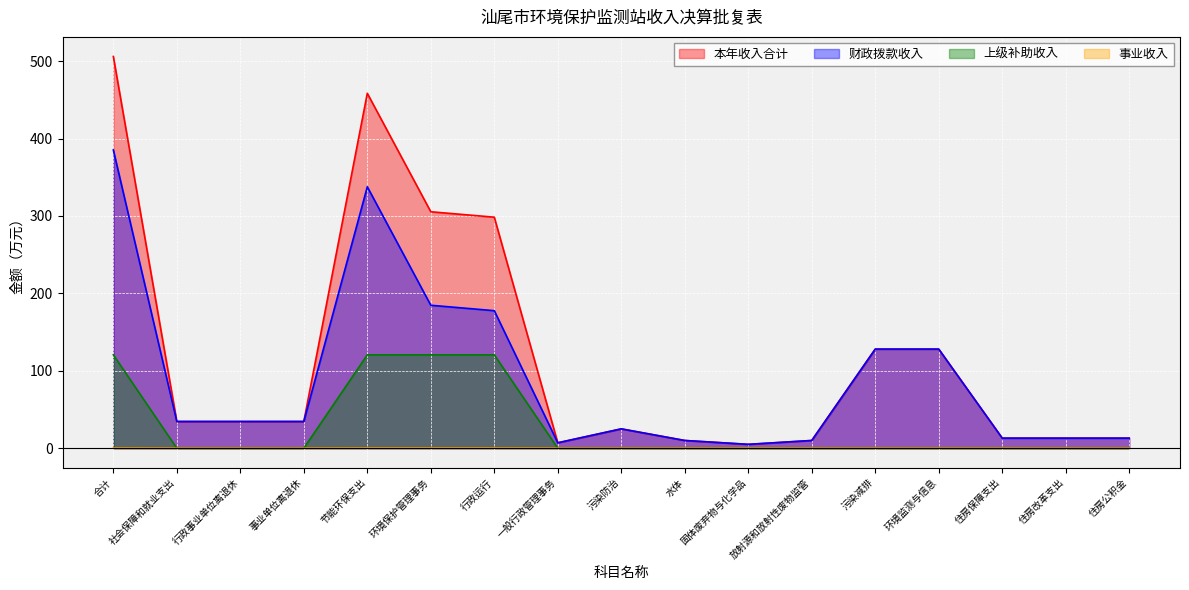

True or false: 财政拨款收入 and 事业收入 cross at least once.

False